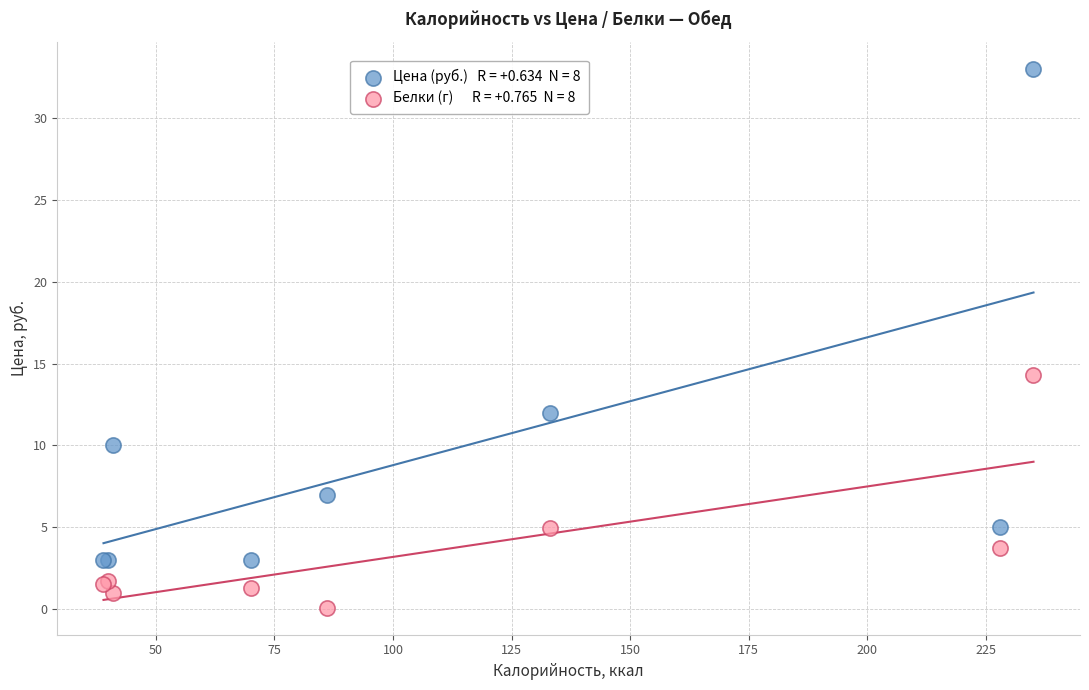

Across all series, what Y value is closest to 16?

14.3